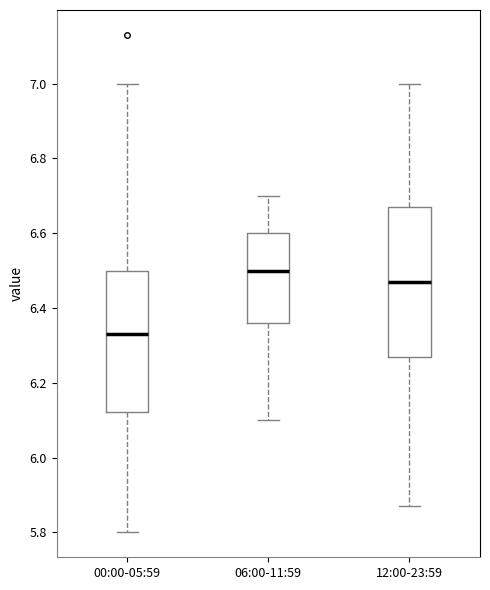

Reading left to right, read every box against the y-axis: the position of its median line, the range the box covers, and the ends of its whiskers. The values are not printed on the chart, so give them approximately, as read against the axis.

00:00-05:59: median 6.34, box 6.12 to 6.50, whiskers 5.80 to 7.00
06:00-11:59: median 6.50, box 6.36 to 6.60, whiskers 6.10 to 6.70
12:00-23:59: median 6.48, box 6.28 to 6.68, whiskers 5.88 to 7.00